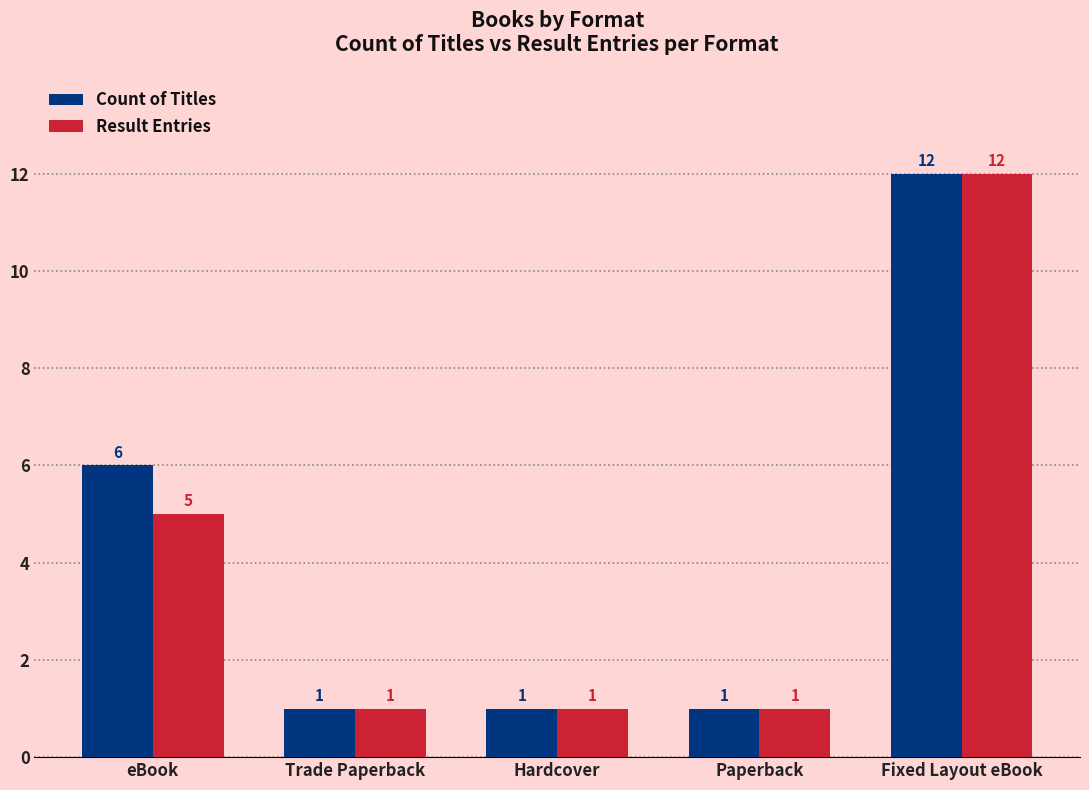

What is the label of the 3rd bar from the left?

Hardcover